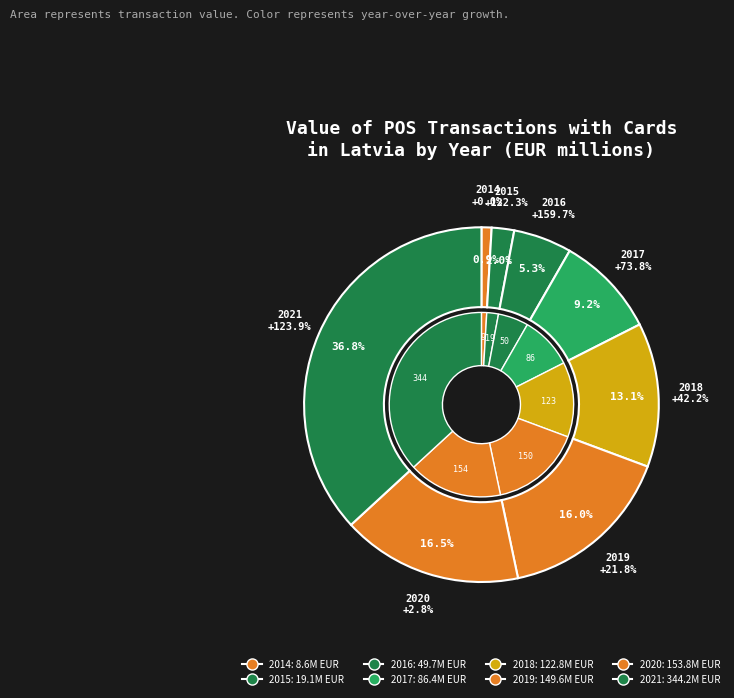

True or false: 2020 accounts for 7% of the total.

False